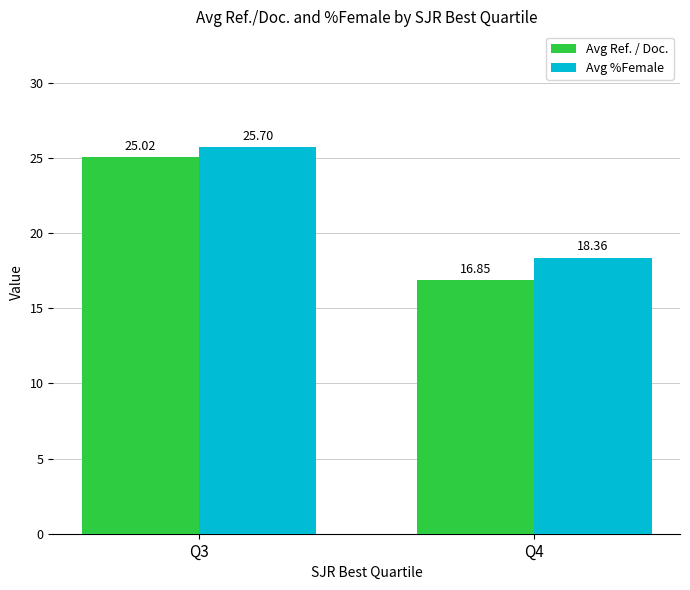

True or false: Avg %Female has a value of 31.2 at Q4.

False